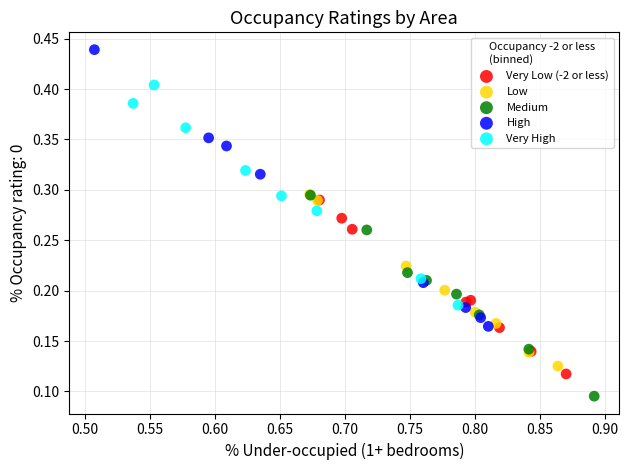

Which series reaches the maximum Y coordinate?

High